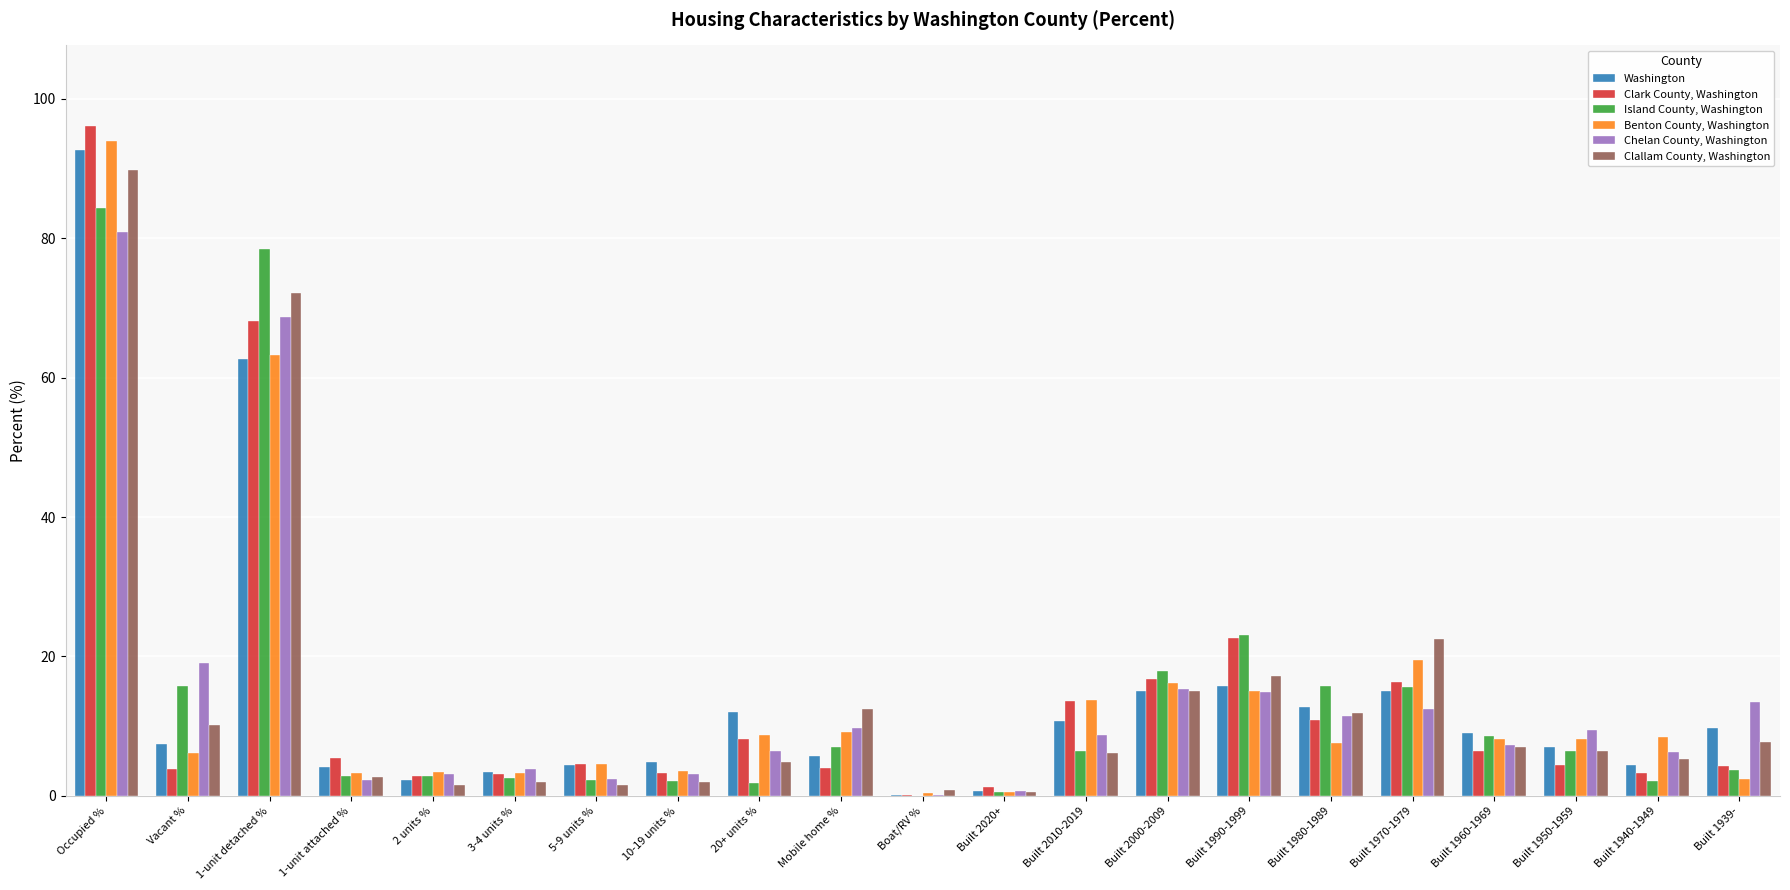

At which label is Clark County, Washington closest to 48?

1-unit detached %